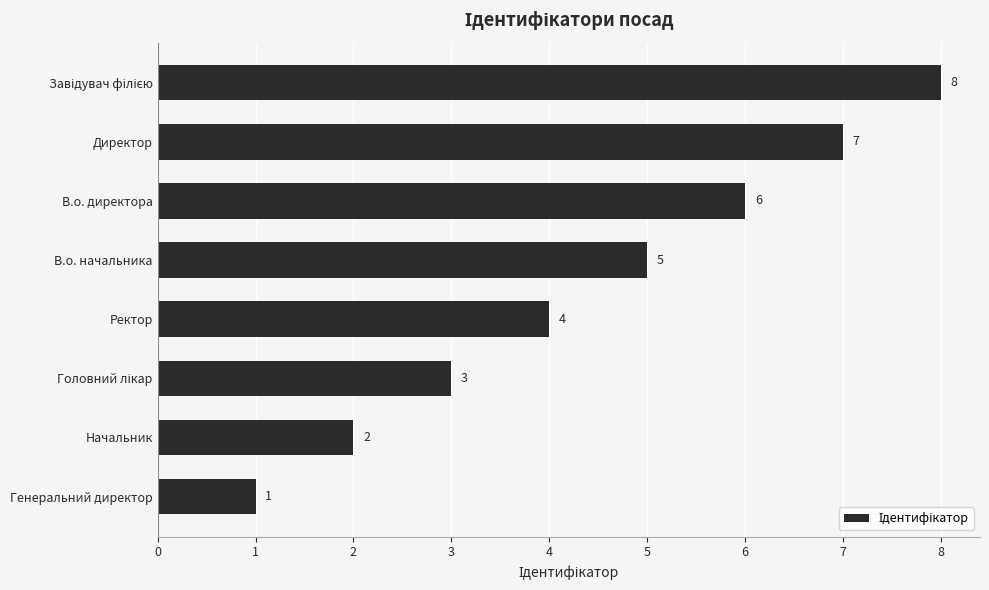

The chart shows a value of 2 at Начальник. True or false?

True